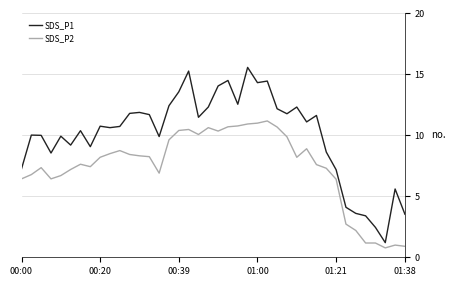

True or false: SDS_P2 and SDS_P1 cross at least once.

False